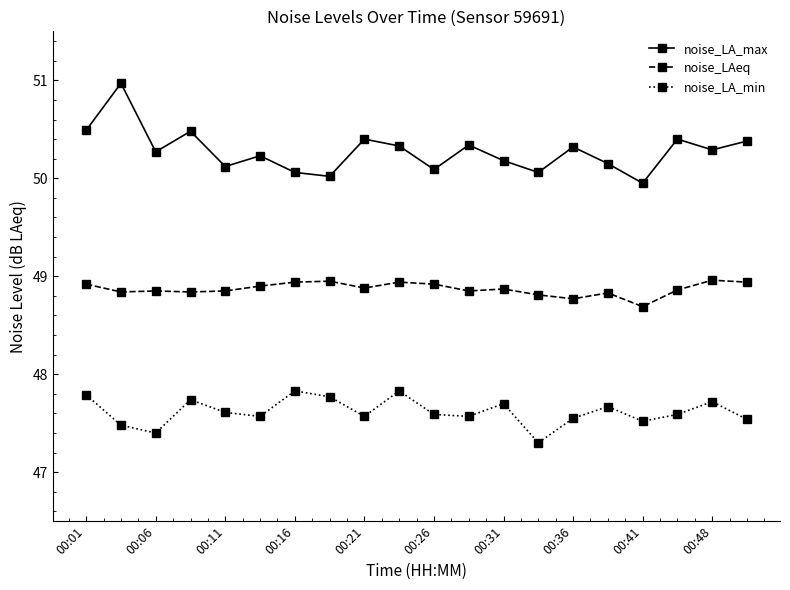

Is this an area chart (filled region under the line)?

No